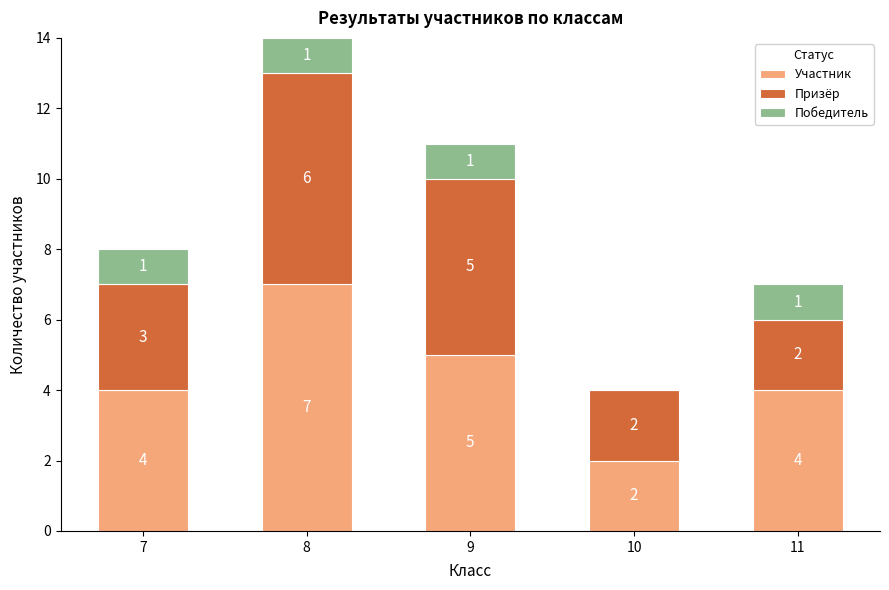

The Участник series shows 7 at 8. True or false?

True